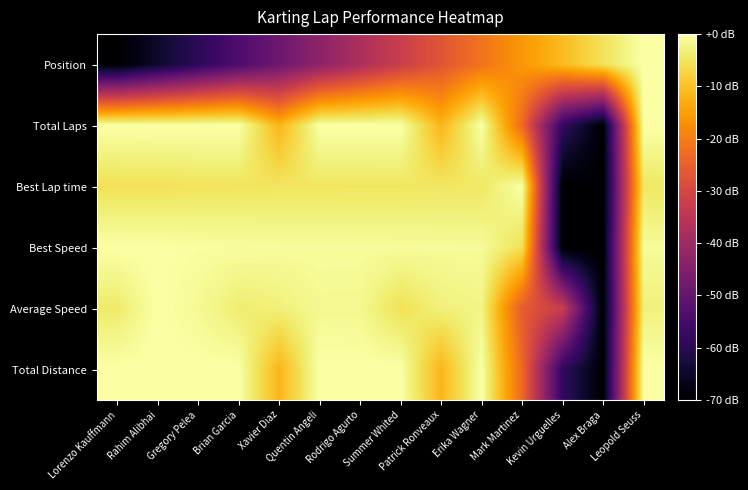

Which series changed the most between Lorenzo Kauffmann and Patrick Ronveaux?

Position